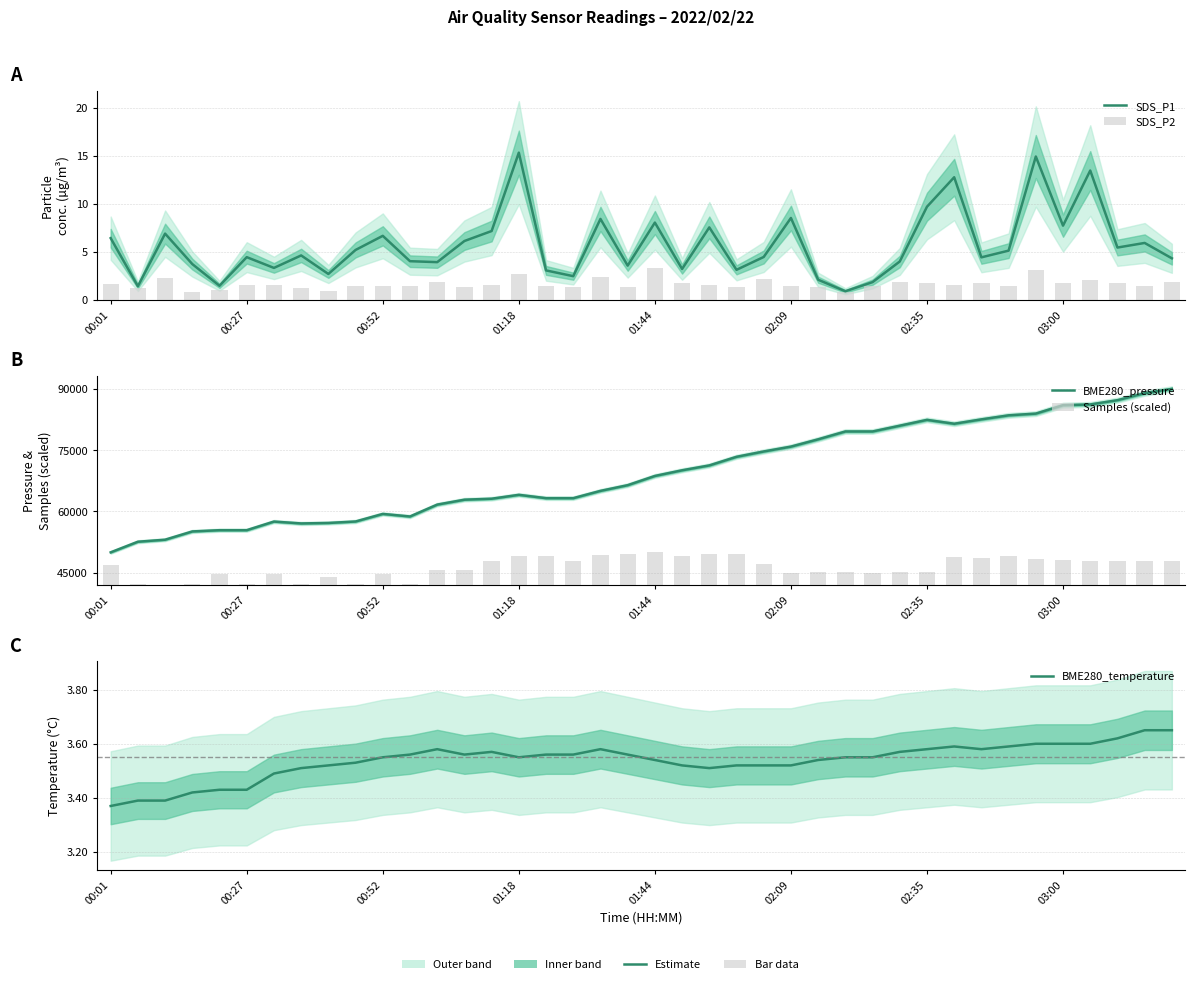

Between 31 and 26, which is larger?

31